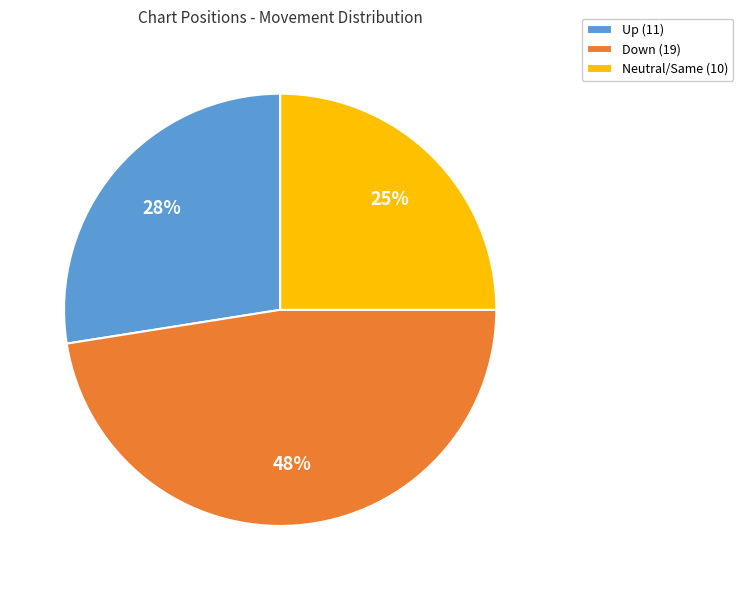

Which slice is the largest?

Down (19)